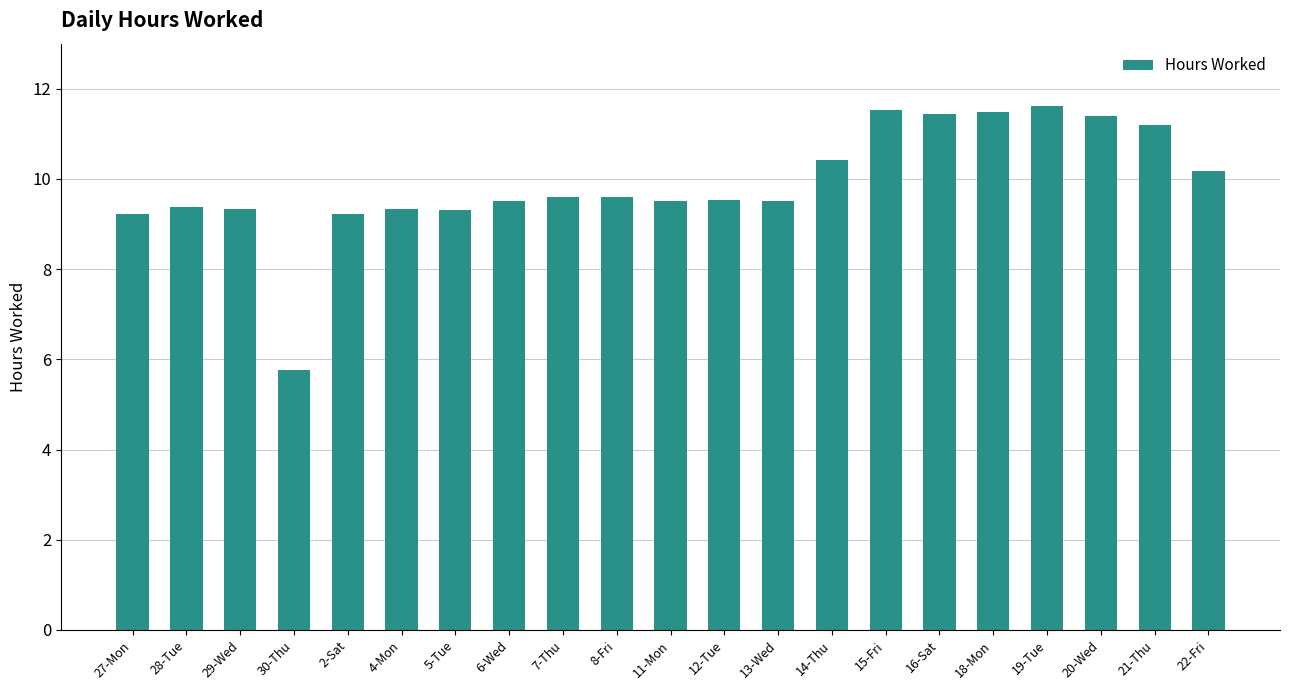

What is the change in value from 30-Thu to 12-Tue?

+3.8